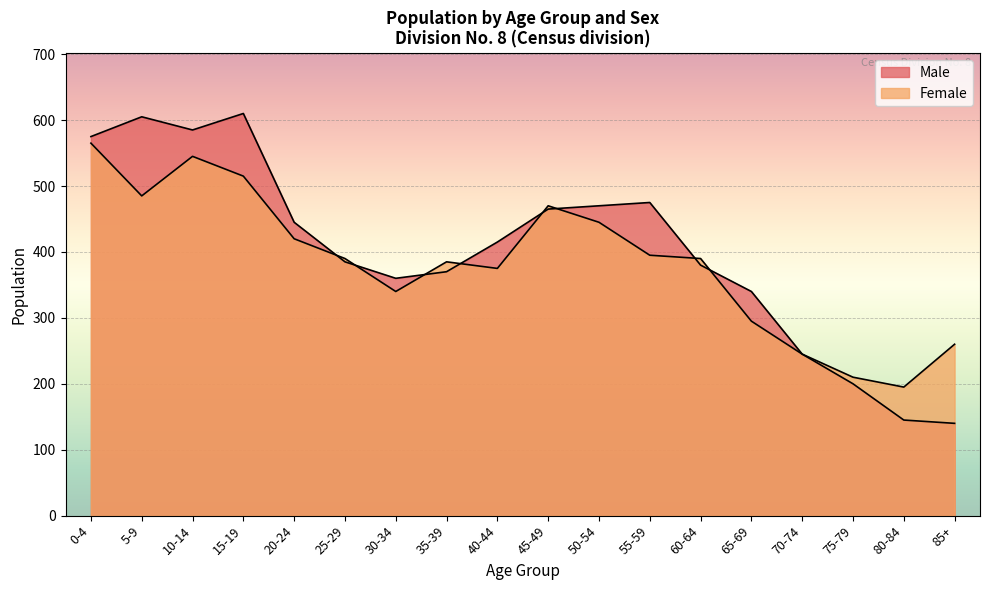

What is the label of the 15th point from the left?

70-74